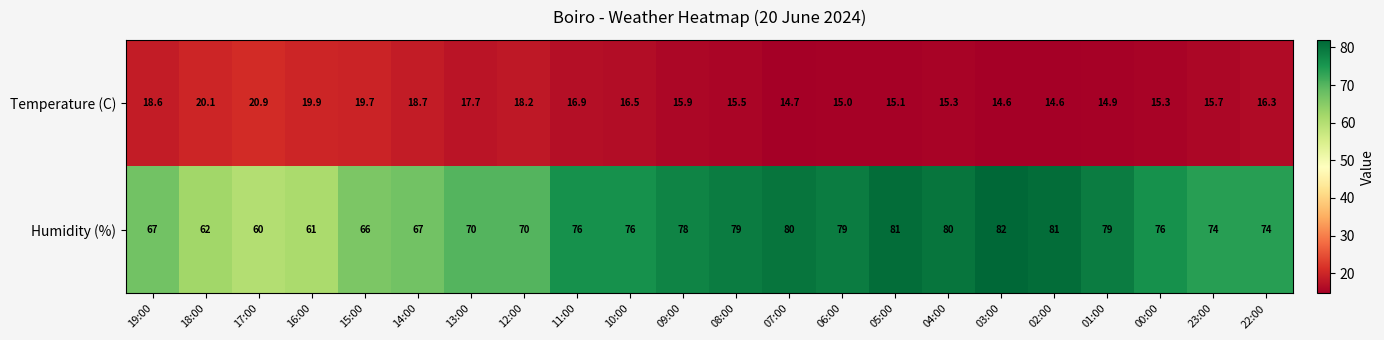

What is the spread (max minus min) of values at 07:00?

65.3